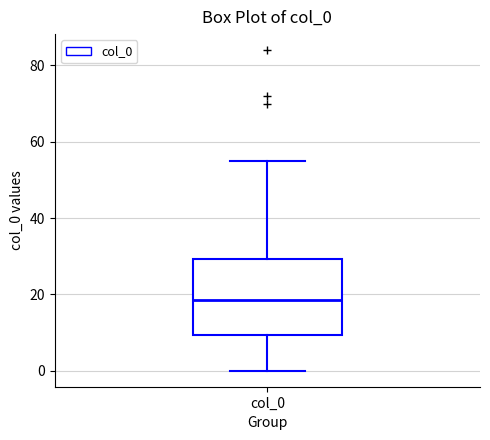

Read this box plot against the y-axis: the position of the median line, the range covered by the box, and the ends of both whiskers. The values are not printed on the chart, so give them approximately, as read against the axis.

median 18, box 10 to 30, whiskers 0 to 56